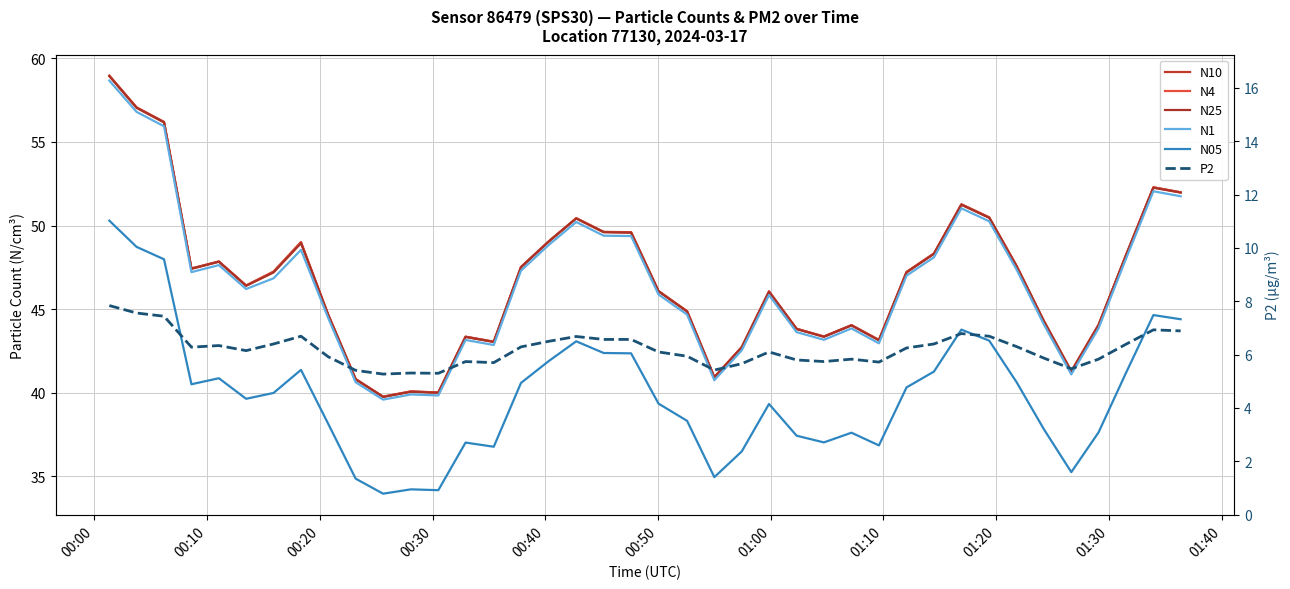

Where does the N4 series first go above 47?

00:00